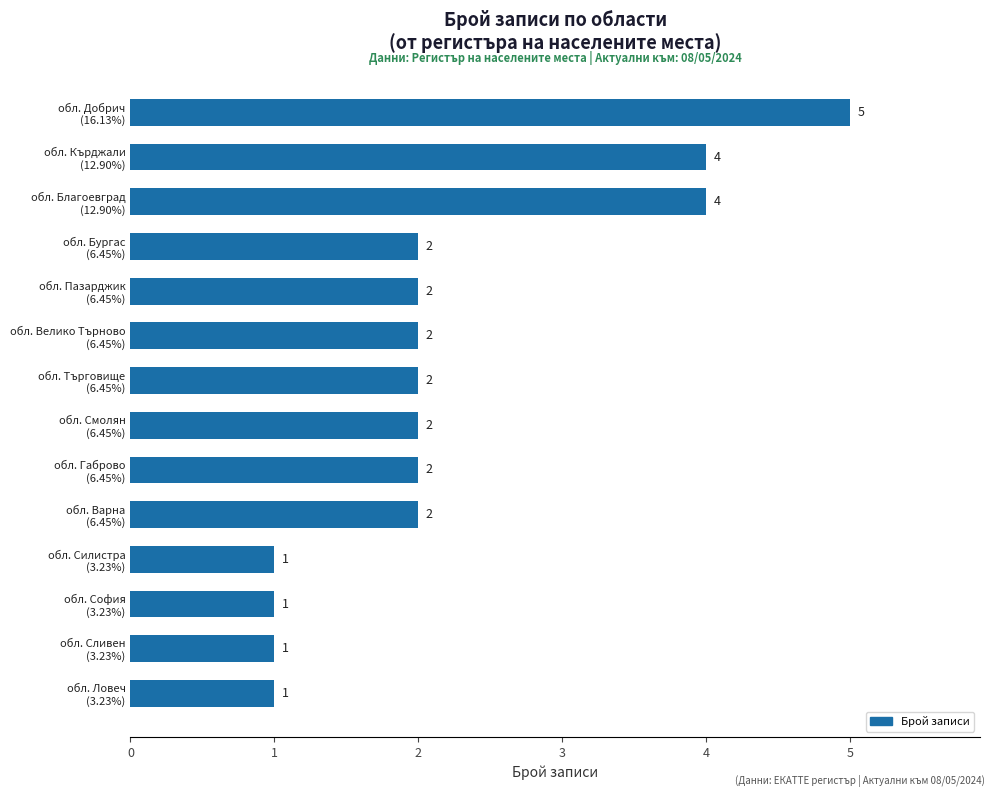

Count the values in the range 1 to 2.

11